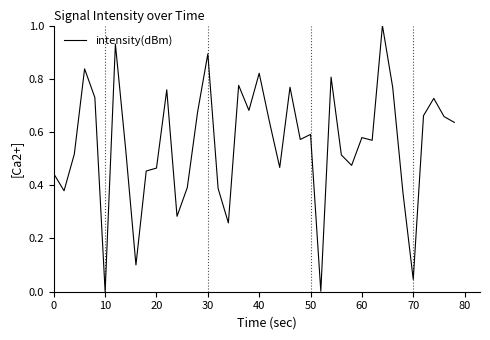

What is the maximum value shown in the chart?

1.0